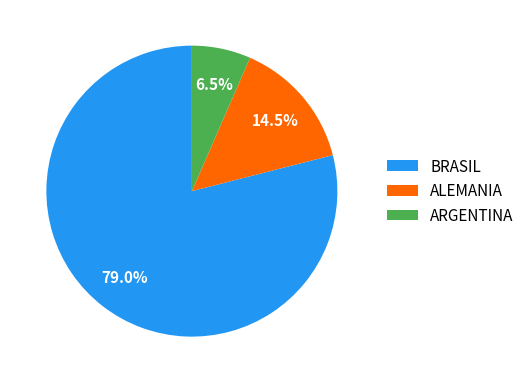

How much of the chart is everything except ALEMANIA?

85.5%